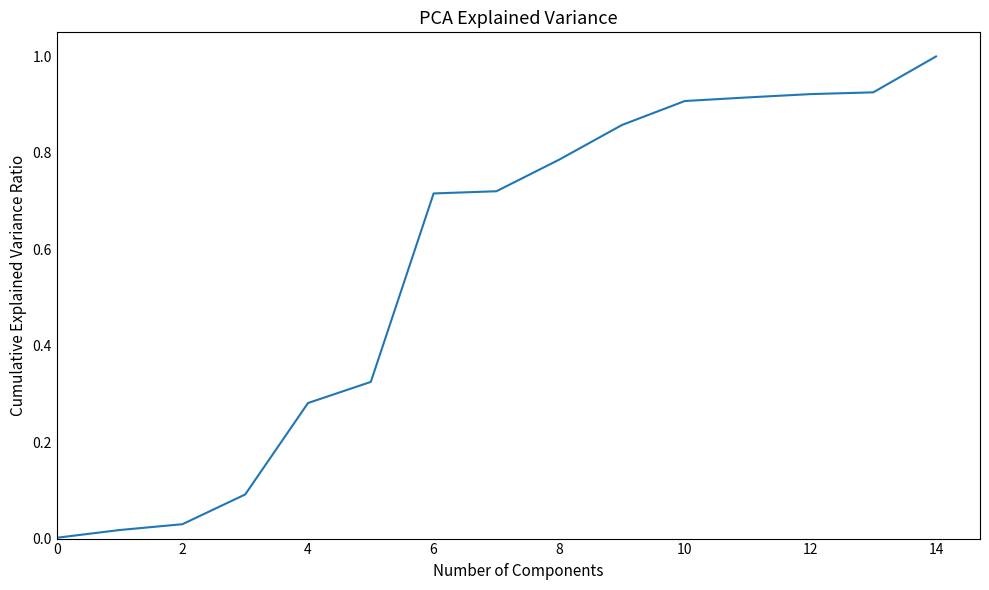

What is the difference between the maximum and minimum values?

1.0